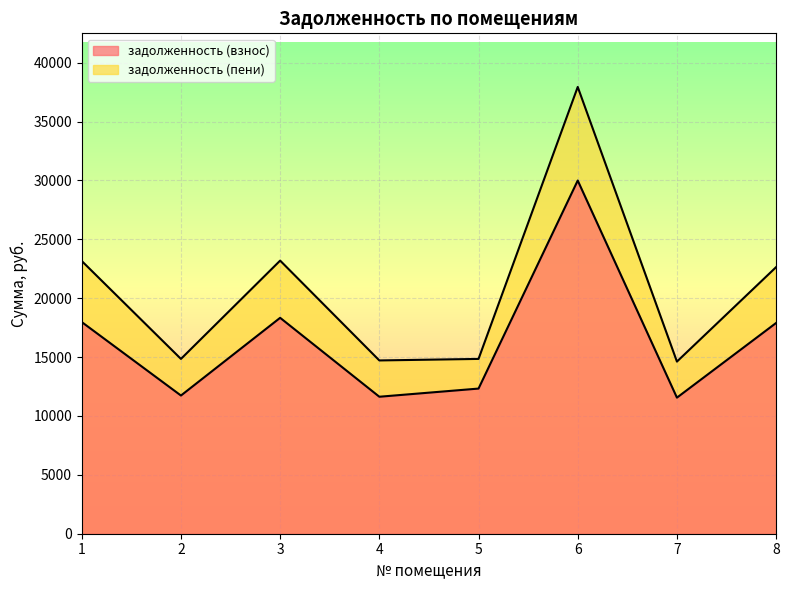

What is the value of the задолженность (пени) point at the 4th from the left?

14715.2